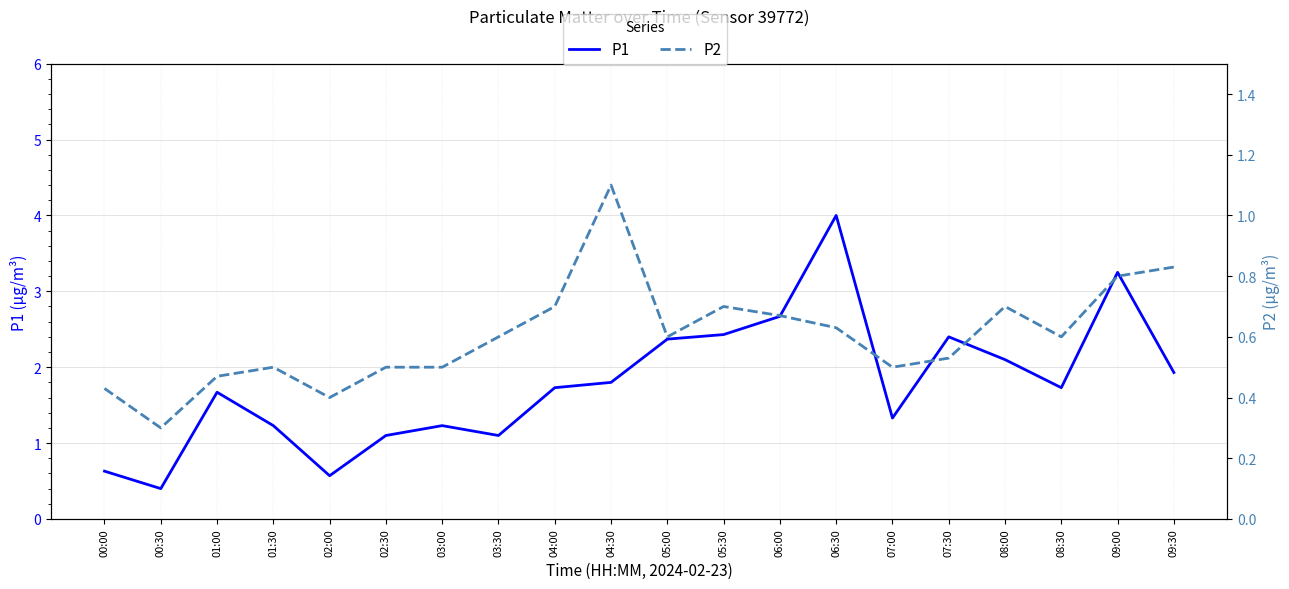

What is the difference between the maximum and minimum values in the P2 series?

0.8